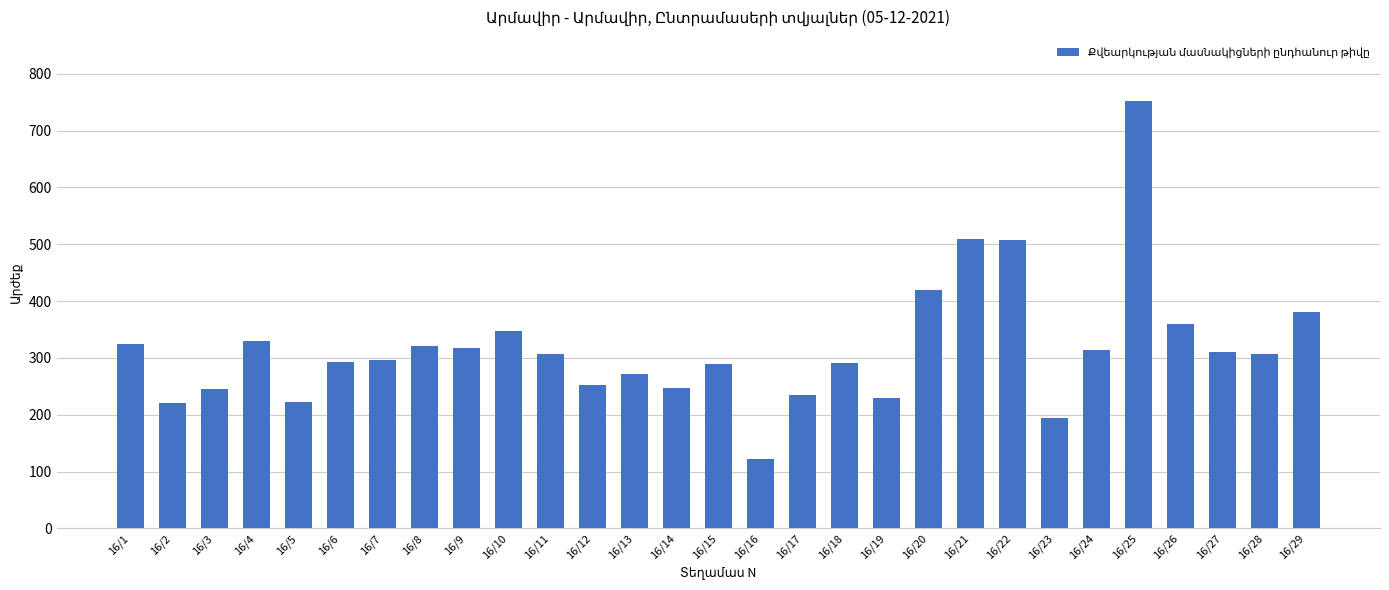

What is the sum of all values?

9214